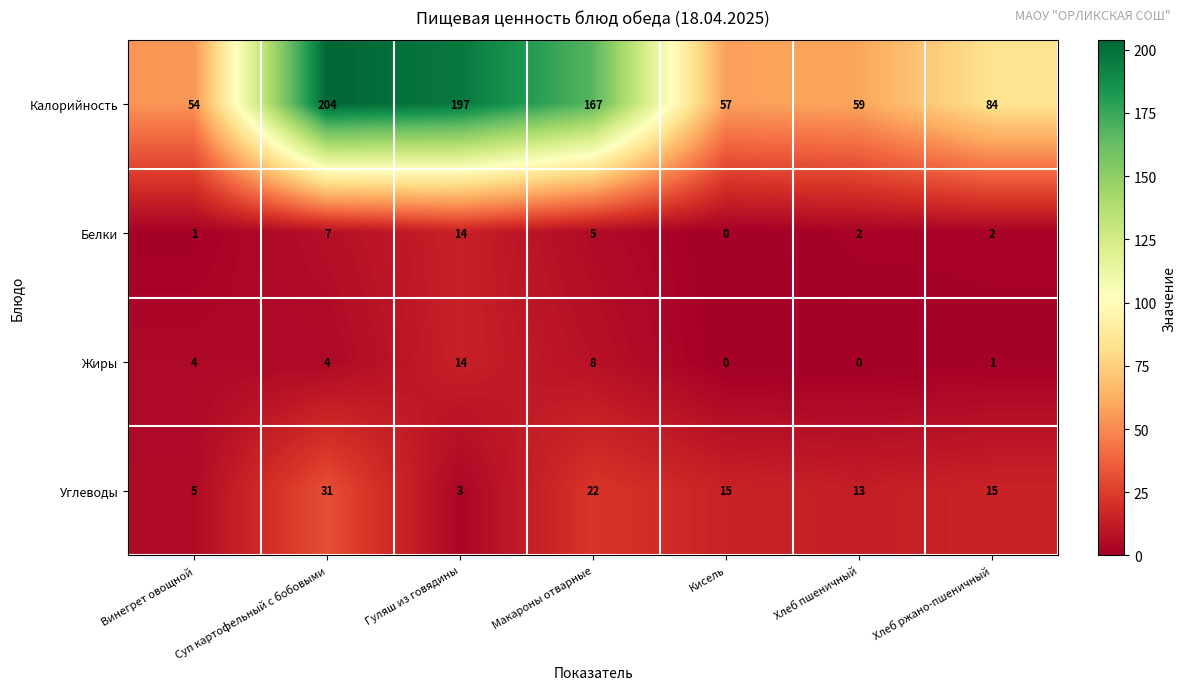

What is the difference between the maximum and minimum values in the Углеводы series?

28